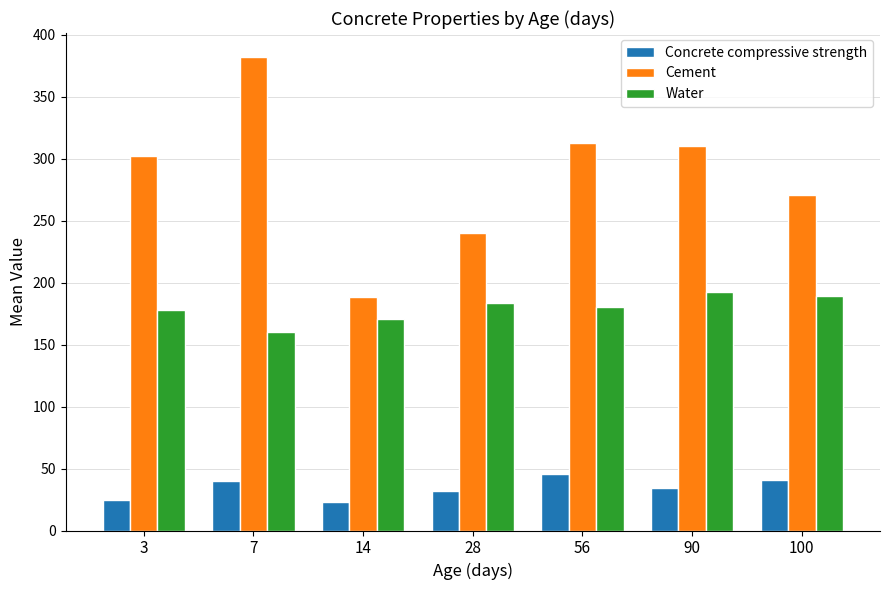

What is the lowest value of the Water series?

159.8